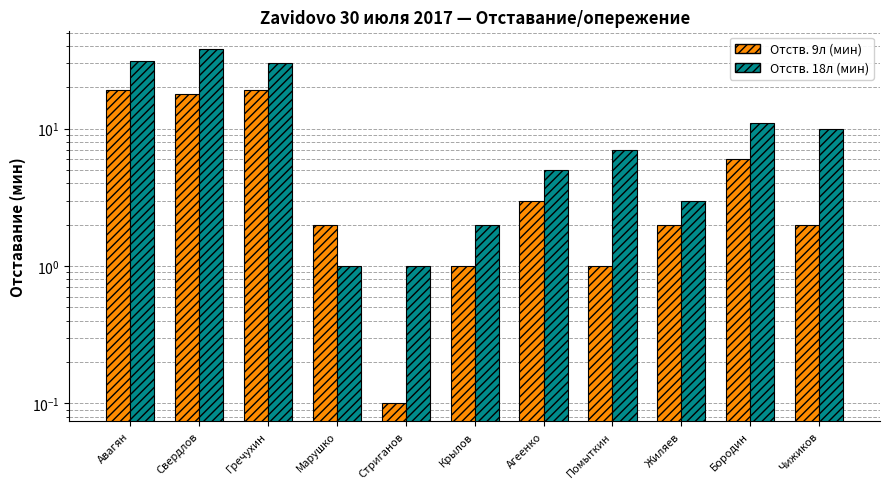

Reading left to right, transcribe all the data shown in this chart.

Отств. 9л (мин): Авагян=19.0	Свердлов=18.0	Гречухин=19.0	Марушко=2.0	Стриганов=0.1	Крылов=1.0	Агеенко=3.0	Помыткин=1.0	Жиляев=2.0	Бородин=6.0	Чижиков=2.0
Отств. 18л (мин): Авагян=31.0	Свердлов=38.0	Гречухин=30.0	Марушко=1.0	Стриганов=1.0	Крылов=2.0	Агеенко=5.0	Помыткин=7.0	Жиляев=3.0	Бородин=11.0	Чижиков=10.0